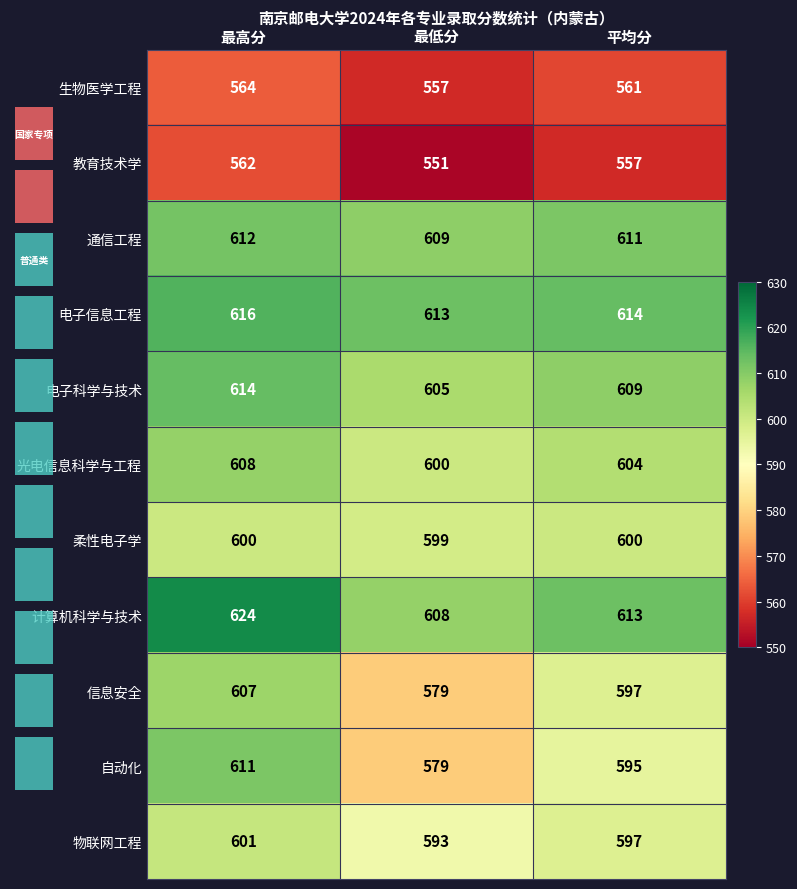

Is it true that 生物医学工程 equals 557 at 最低分?

True